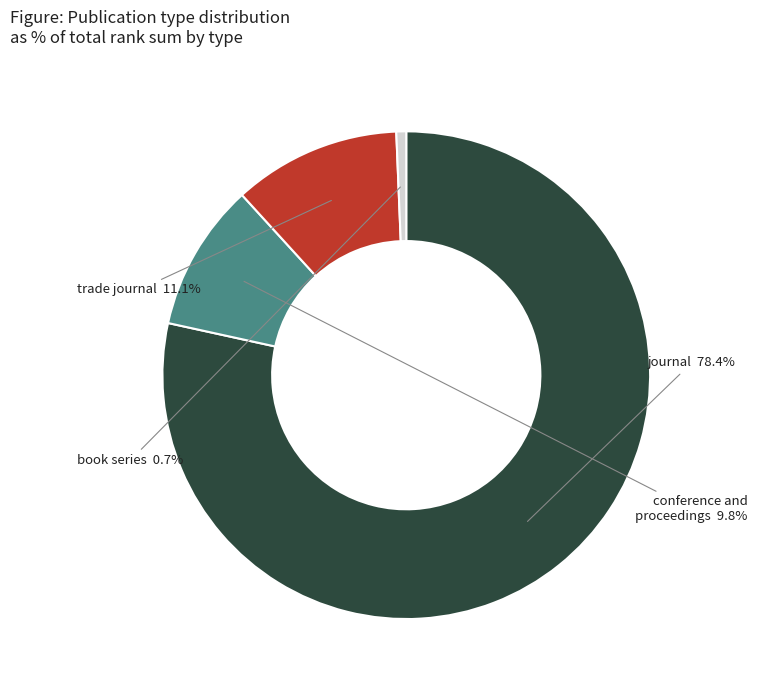

Is there any slice that represents more than half of the pie?

Yes